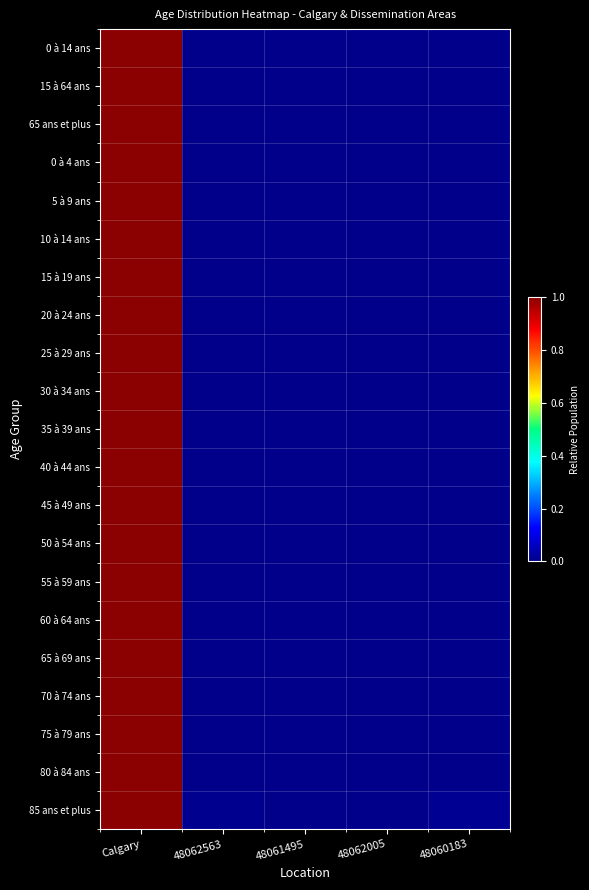

Which series has the widest spread of values?

65 ans et plus